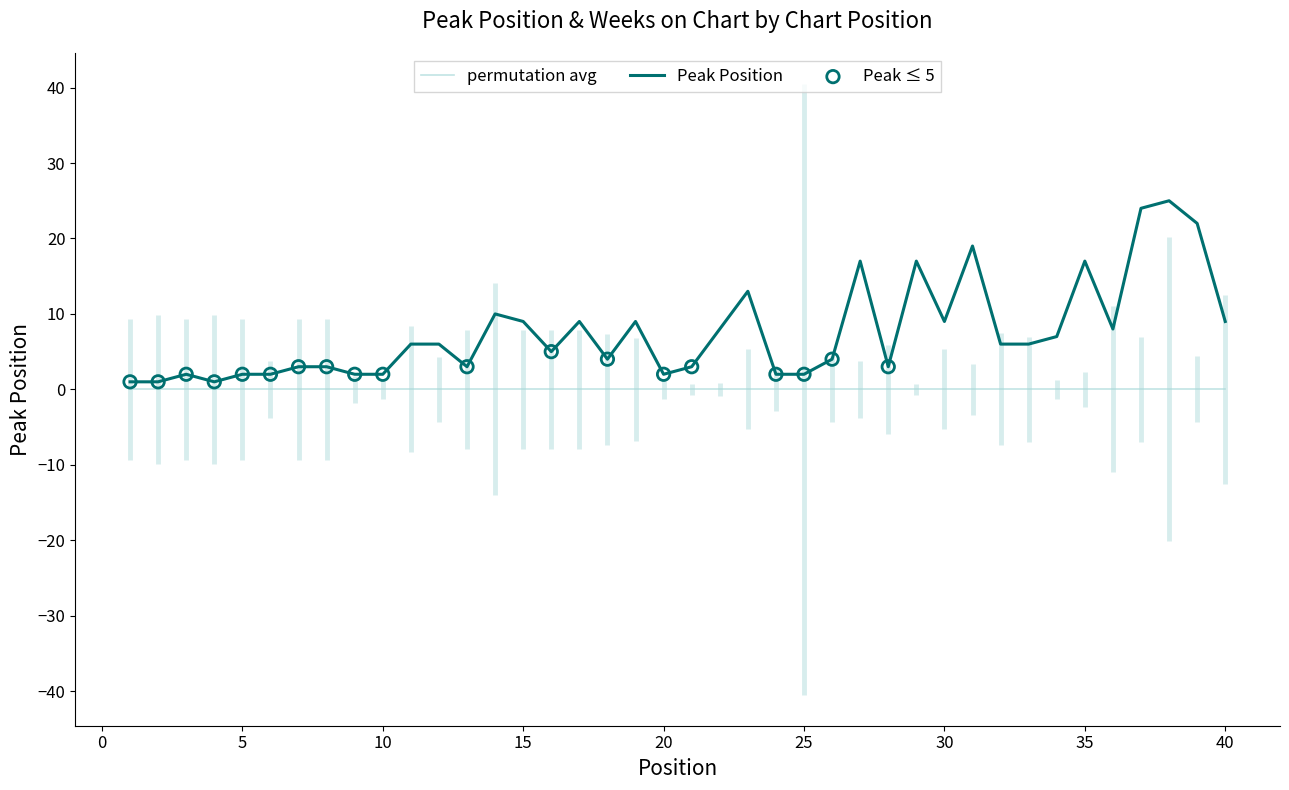

What is the ratio of the value at 31 to the value at 30?

2.1